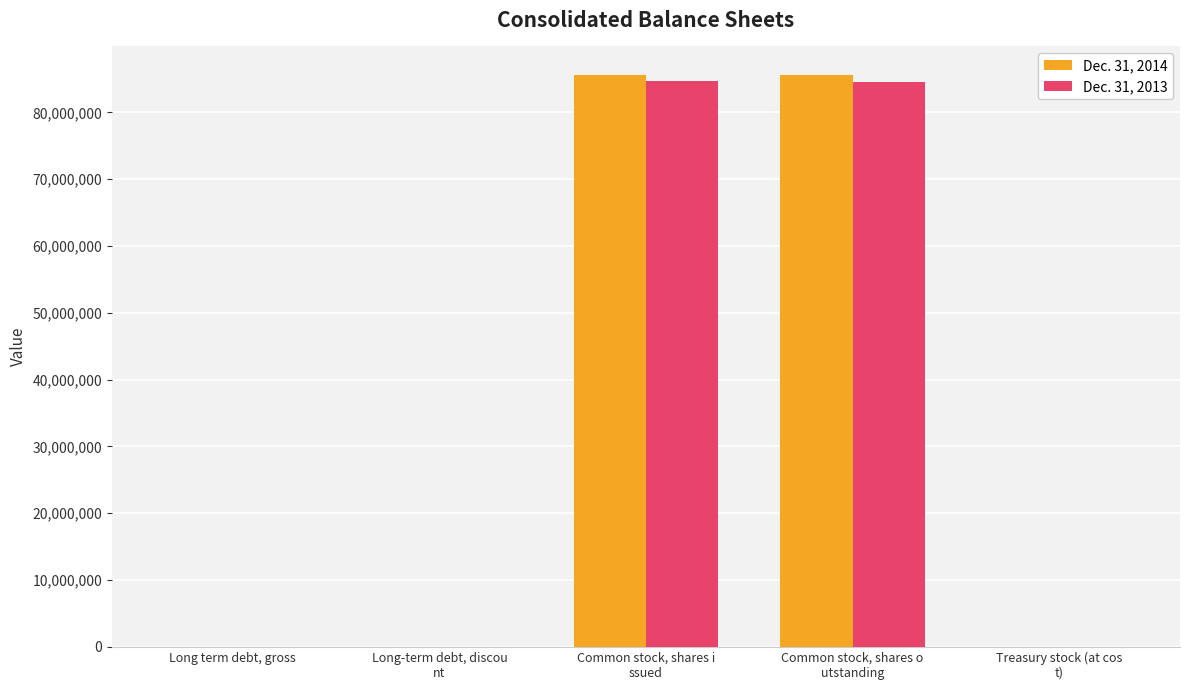

What position from the right is Long-term debt, discou
nt?

4